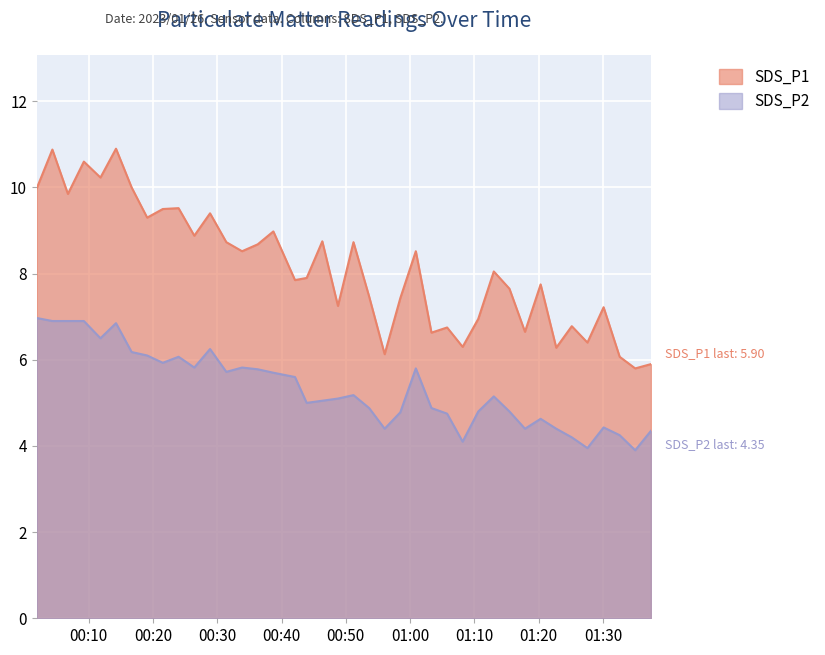

What are all the series names shown in the legend?

SDS_P1, SDS_P2